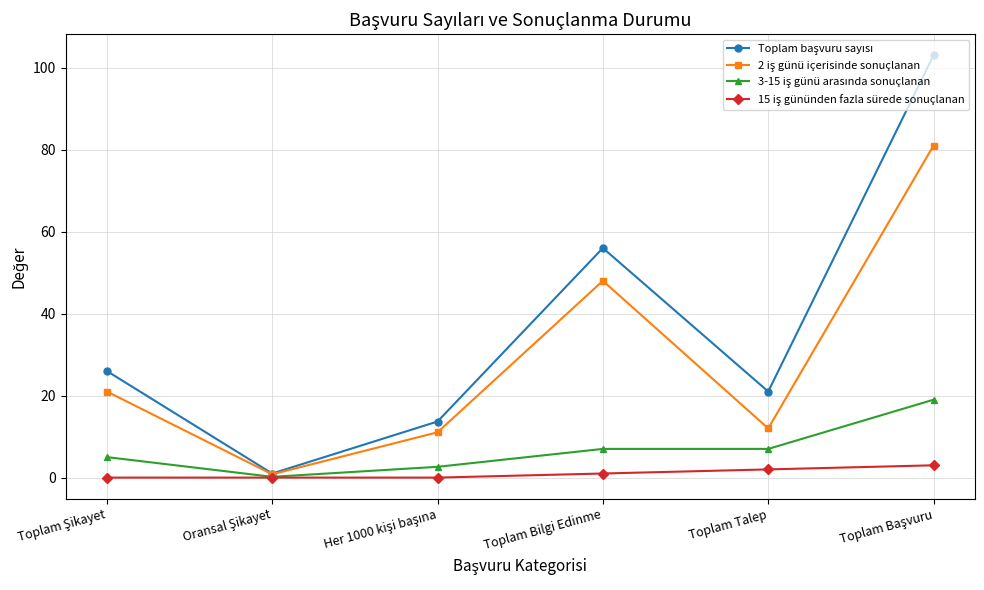

What is the label of the 2nd point from the right?

Toplam Talep